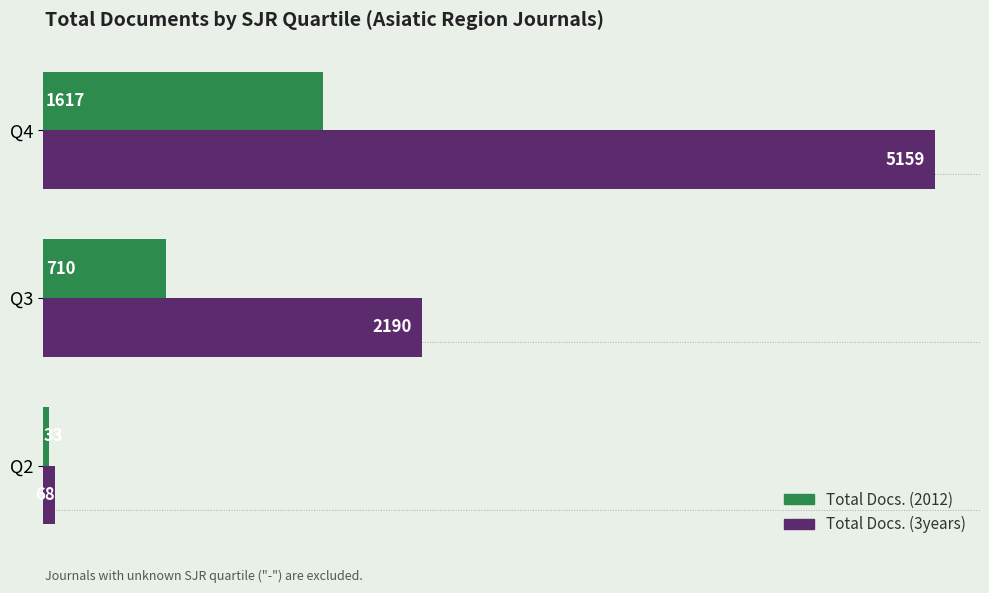

What is the maximum value shown in the chart?

5159